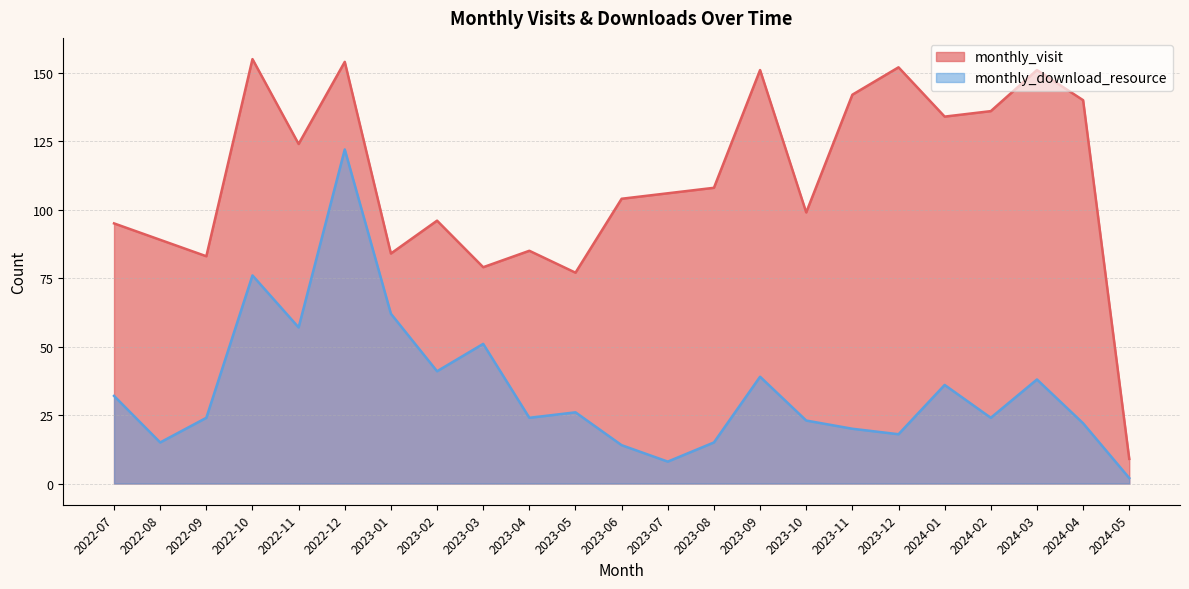

At which category does monthly_download_resource reach its first local valley?

2022-08